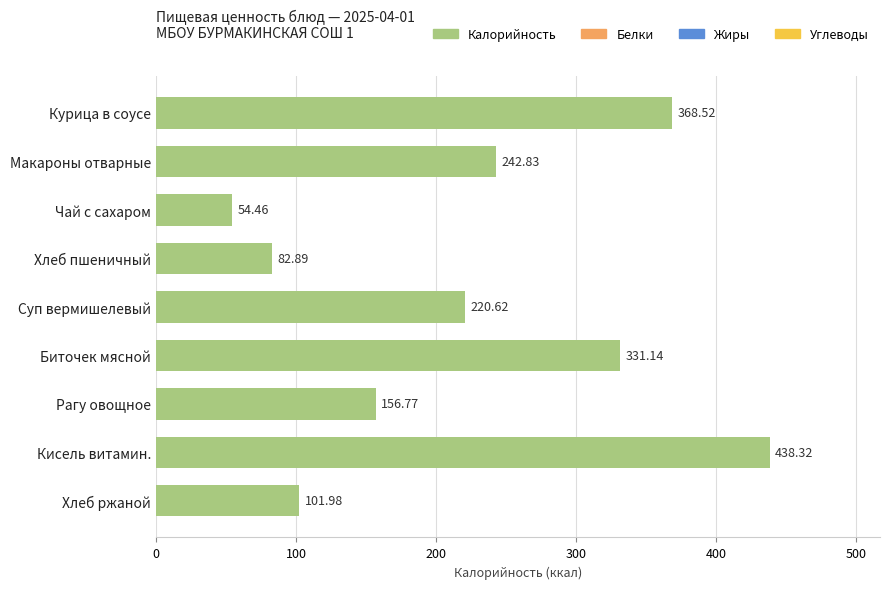

Rank the categories by value from lowest to highest.

Чай с сахаром, Хлеб пшеничный, Хлеб ржаной, Рагу овощное, Суп вермишелевый, Макароны отварные, Биточек мясной, Курица в соусе, Кисель витамин.